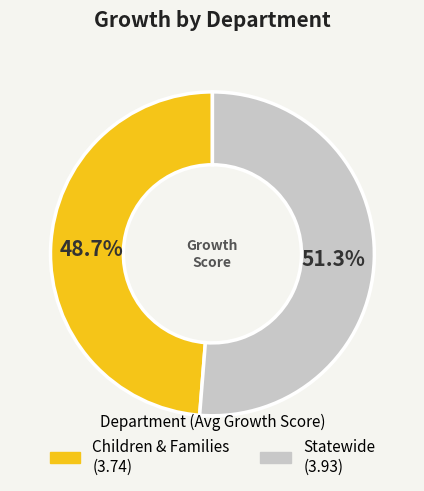

Which slice is the largest?

Statewide